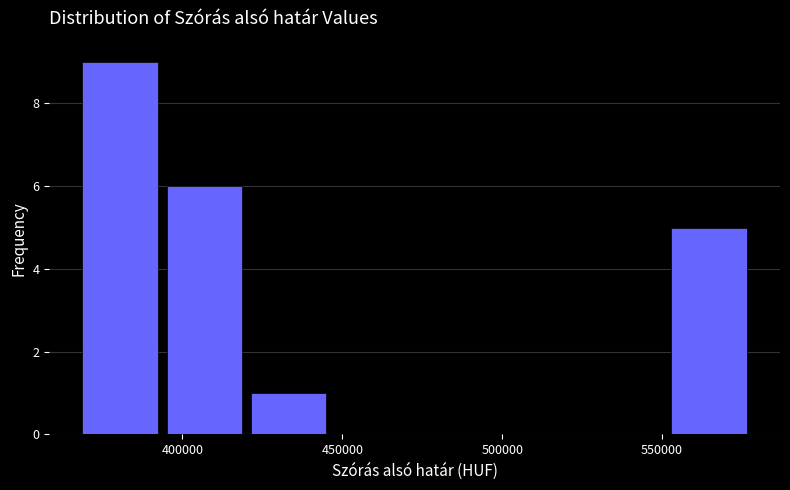

How tall is the bar that spans 365000 to 395000 on the x-axis? Neither the bar edges nor the heights are printed on the chart, so give them approximately, as read against the axes.

9